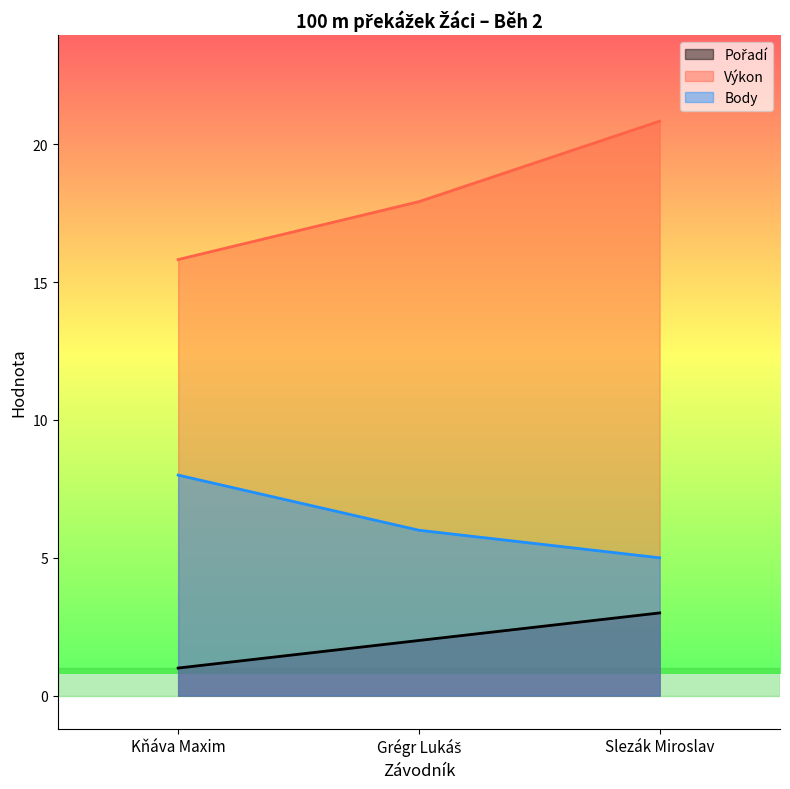

True or false: Pořadí has a value of 0.8 at Grégr Lukáš.

False